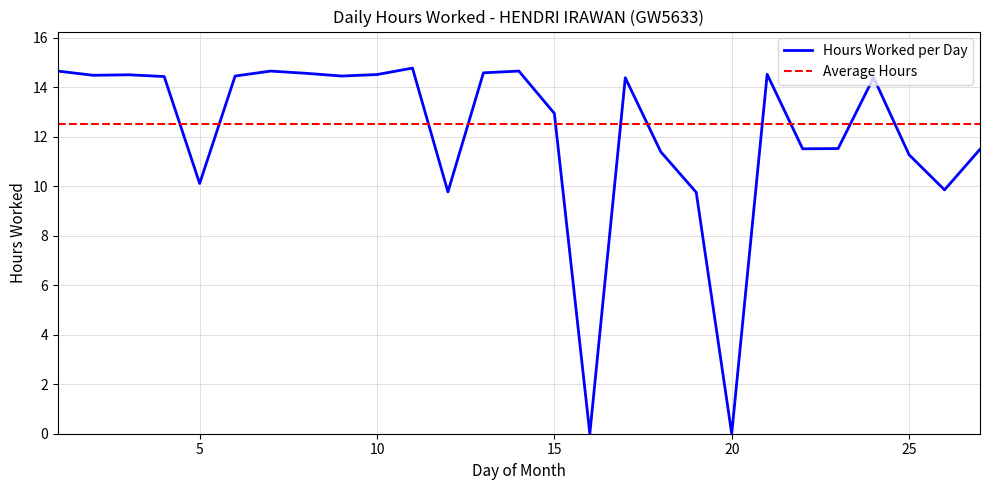

What is the value of the 19th point from the left?

9.8